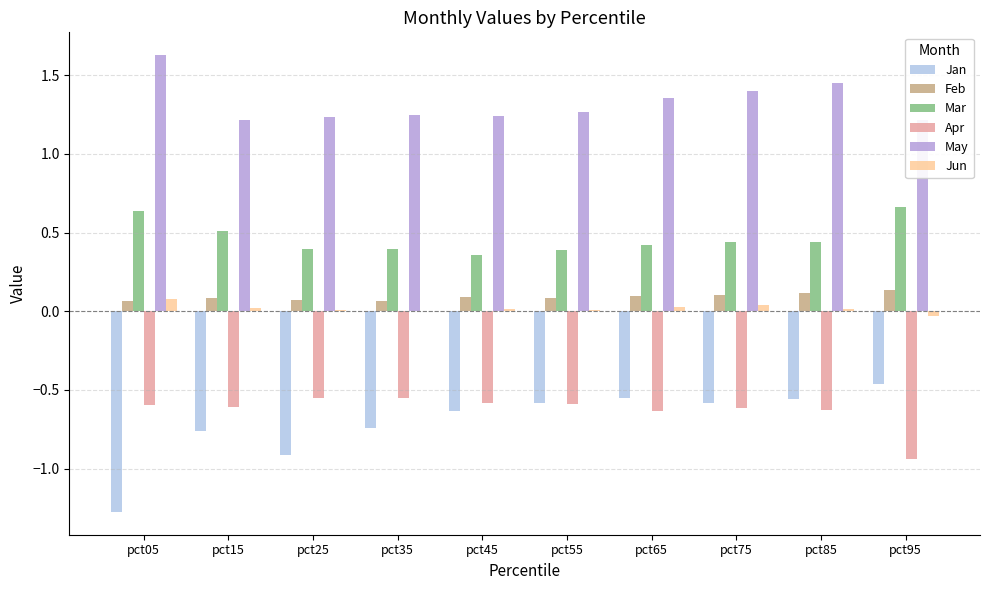

Is the value of Feb at pct05 greater than the value of Mar at pct85?

No